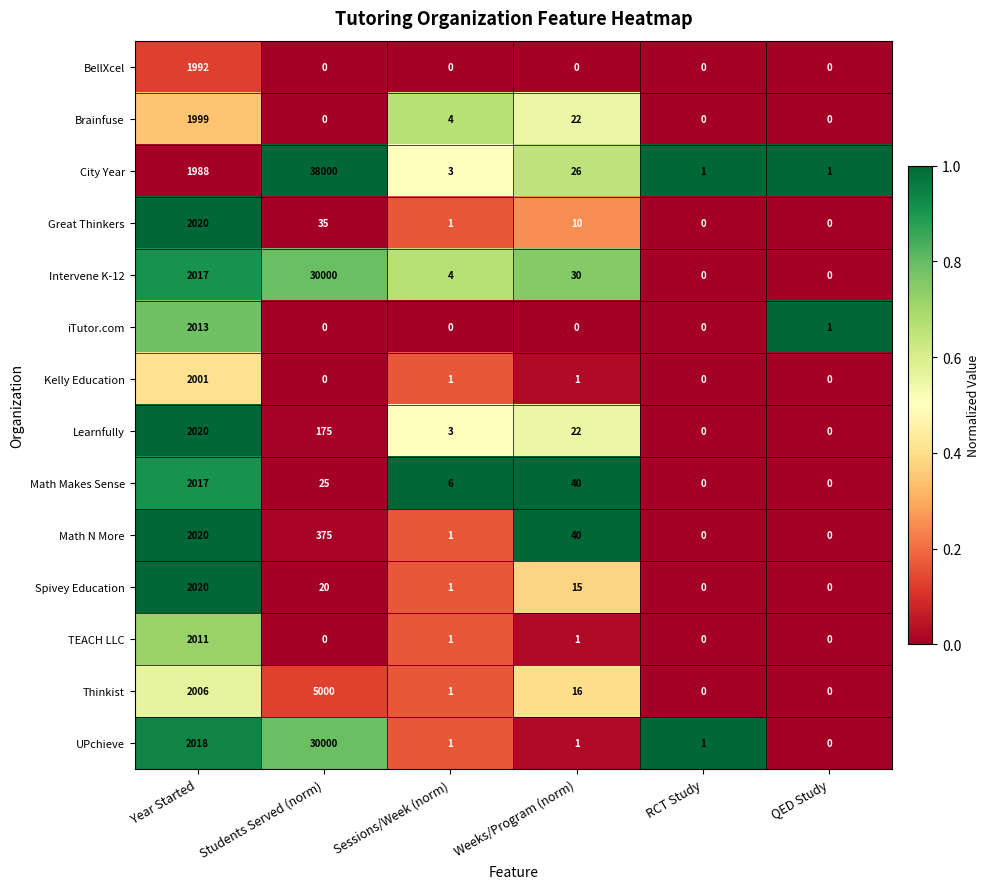

At which category is the sum across all series the highest?

Students Served (norm)